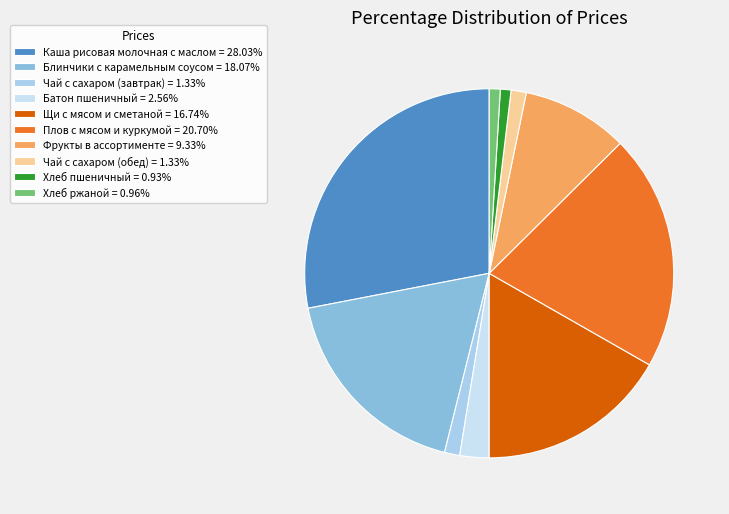

Is it true that Чай с сахаром (завтрак) is 11% of the pie?

False